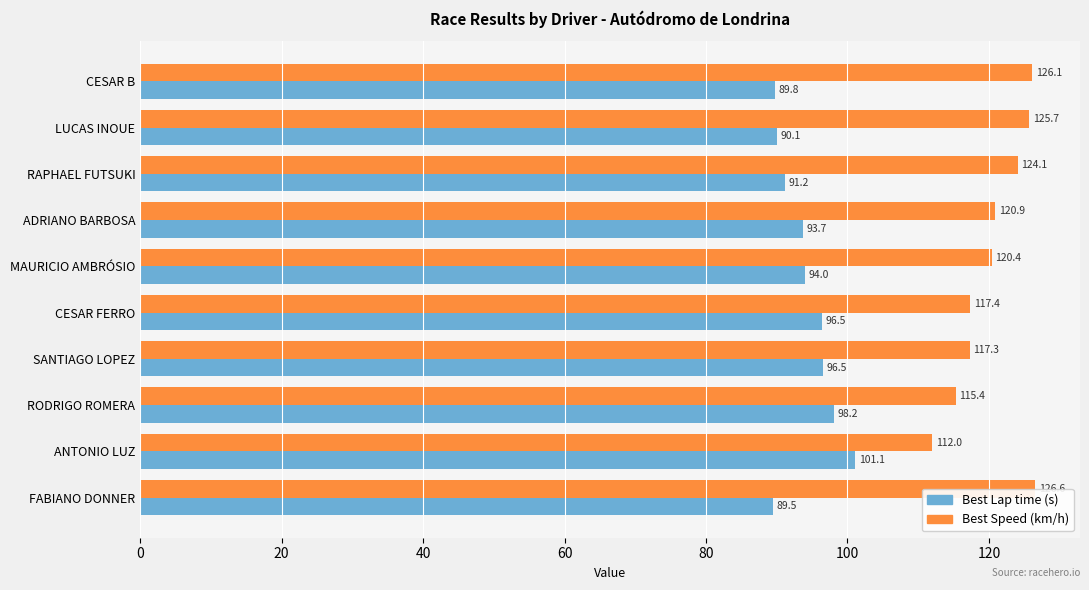

What is the total value across all series at CESAR B?

215.9